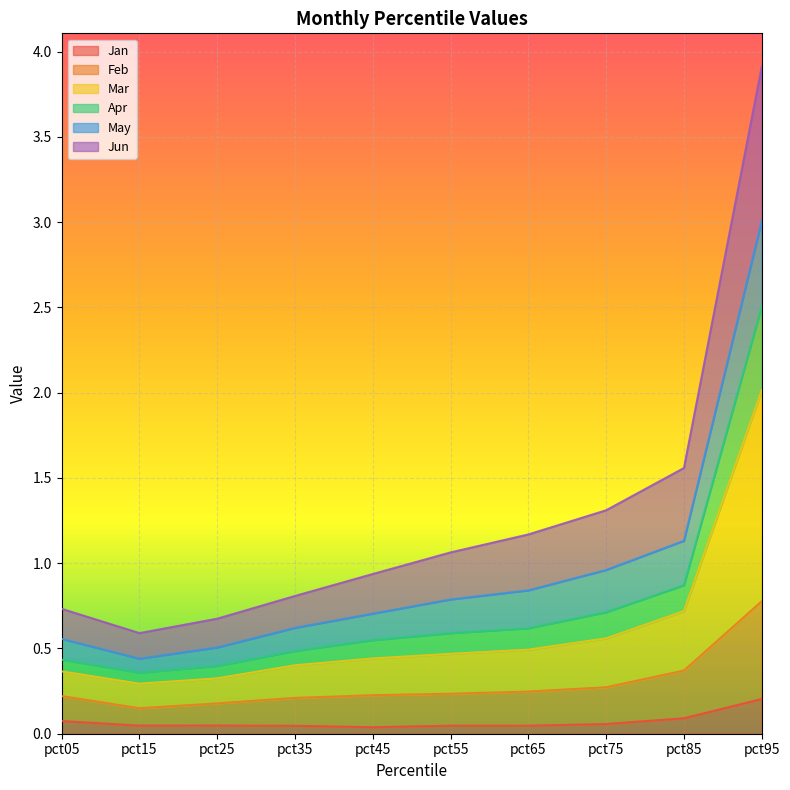

True or false: Apr and Jan cross at least once.

False